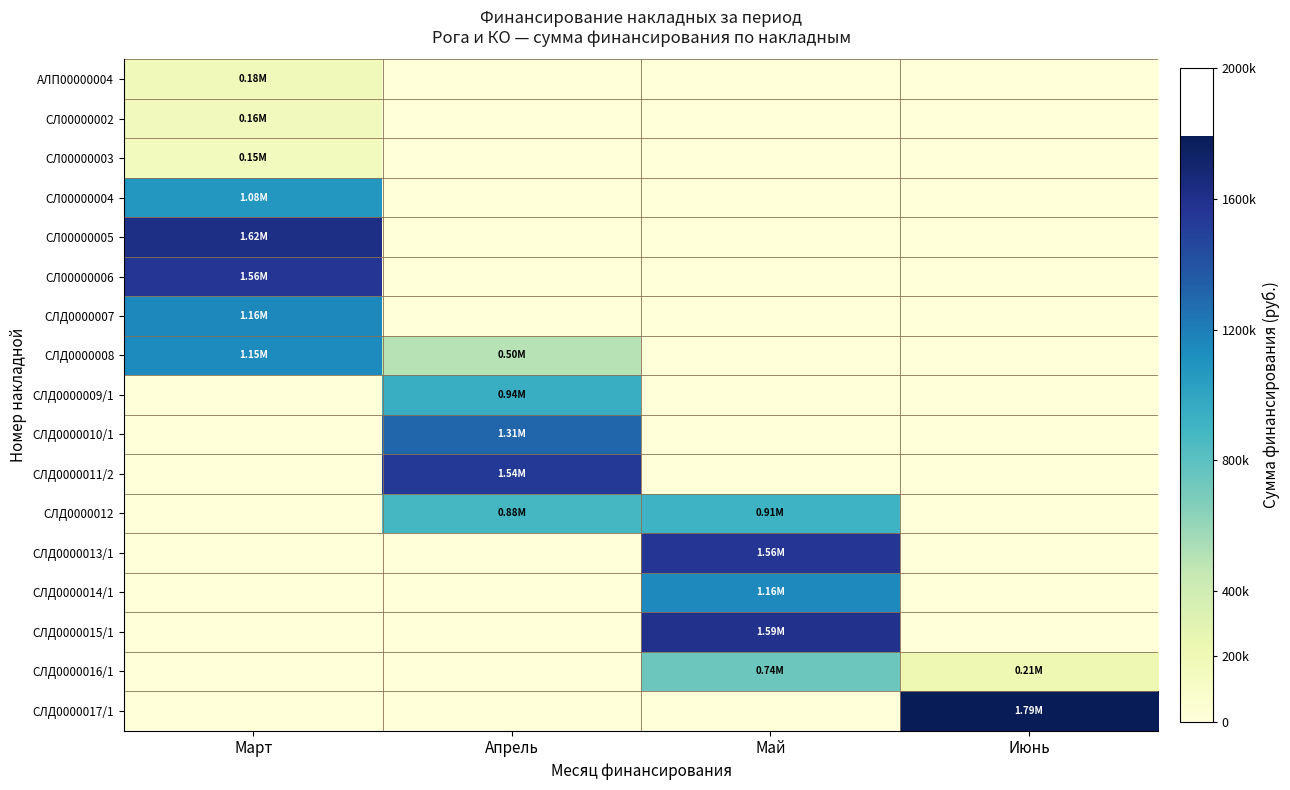

What is the total value across all series at Май?

5960177.5